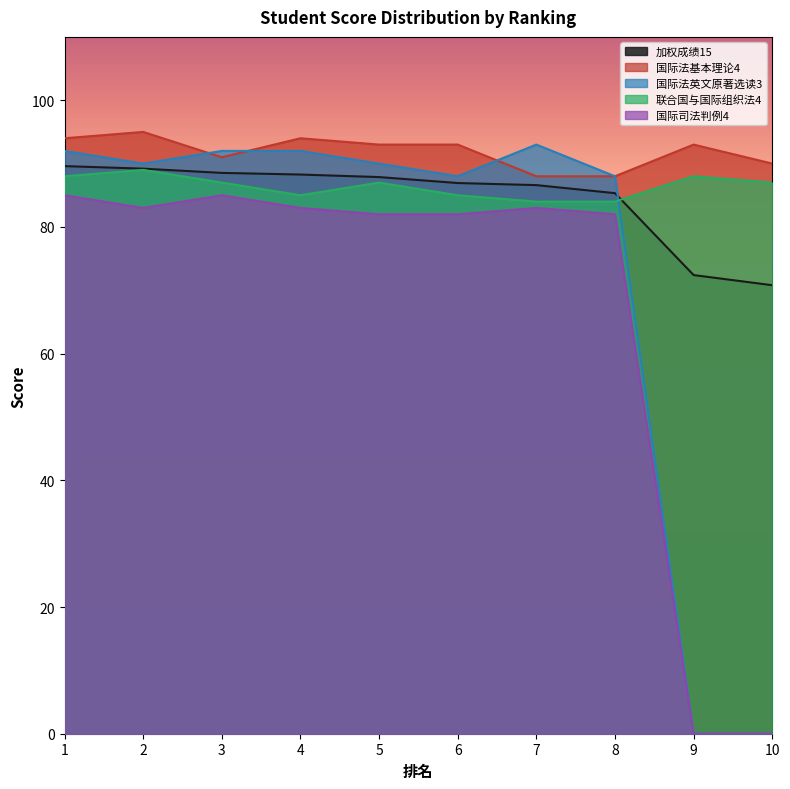

The 联合国与国际组织法4 series shows 60.8 at 2. True or false?

False